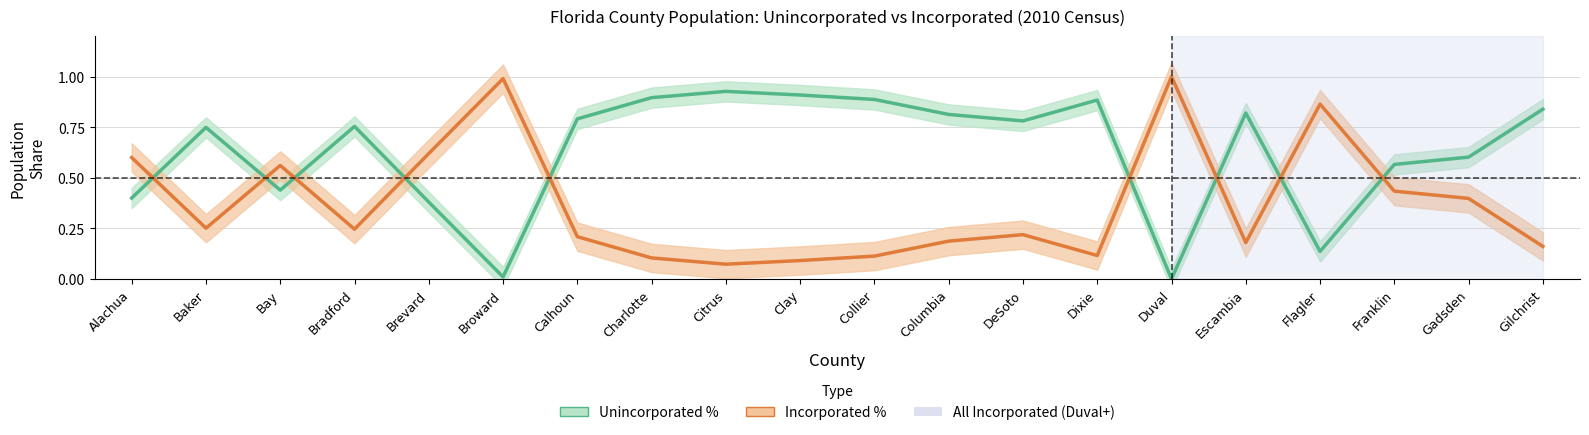

What is the value of the Unincorporated % point at the 12th from the left?

0.8